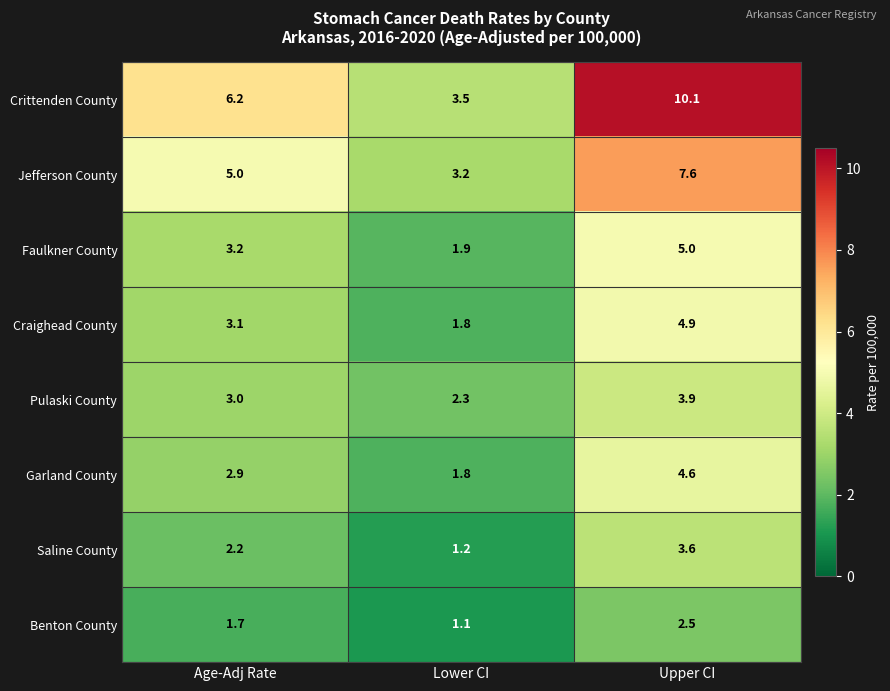

Reading right to left, extract all data points from this chart.

Crittenden County: Upper CI=10.1	Lower CI=3.5	Age-Adj Rate=6.2
Jefferson County: Upper CI=7.6	Lower CI=3.2	Age-Adj Rate=5.0
Faulkner County: Upper CI=5.0	Lower CI=1.9	Age-Adj Rate=3.2
Craighead County: Upper CI=4.9	Lower CI=1.8	Age-Adj Rate=3.1
Pulaski County: Upper CI=3.9	Lower CI=2.3	Age-Adj Rate=3.0
Garland County: Upper CI=4.6	Lower CI=1.8	Age-Adj Rate=2.9
Saline County: Upper CI=3.6	Lower CI=1.2	Age-Adj Rate=2.2
Benton County: Upper CI=2.5	Lower CI=1.1	Age-Adj Rate=1.7